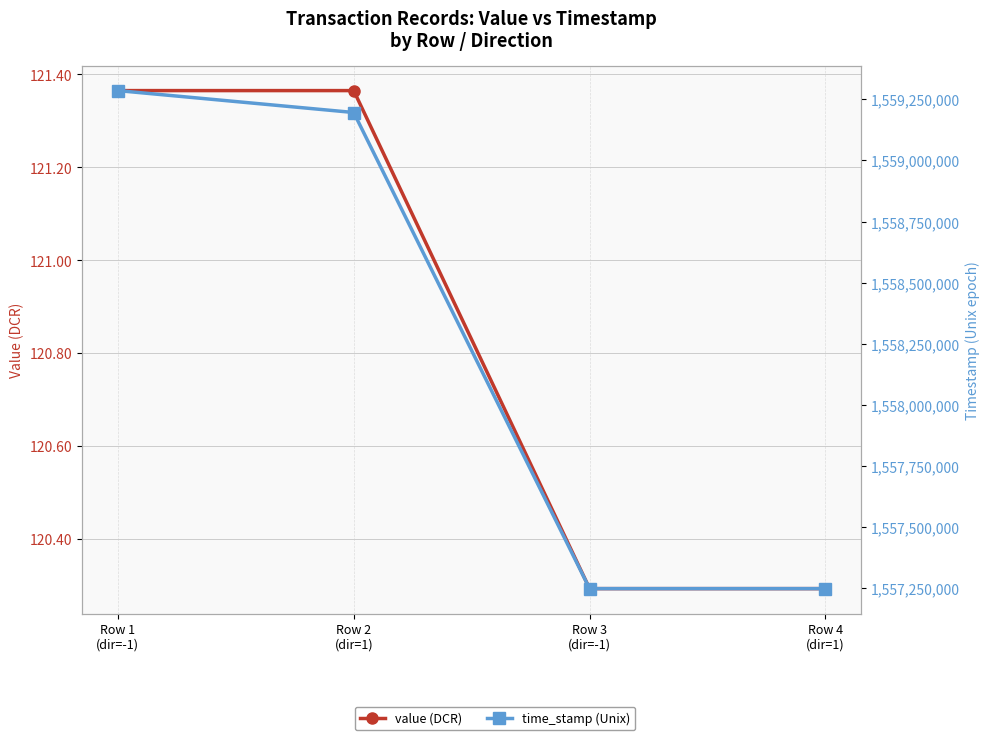

What position from the right is Row 1
(dir=-1)?

4